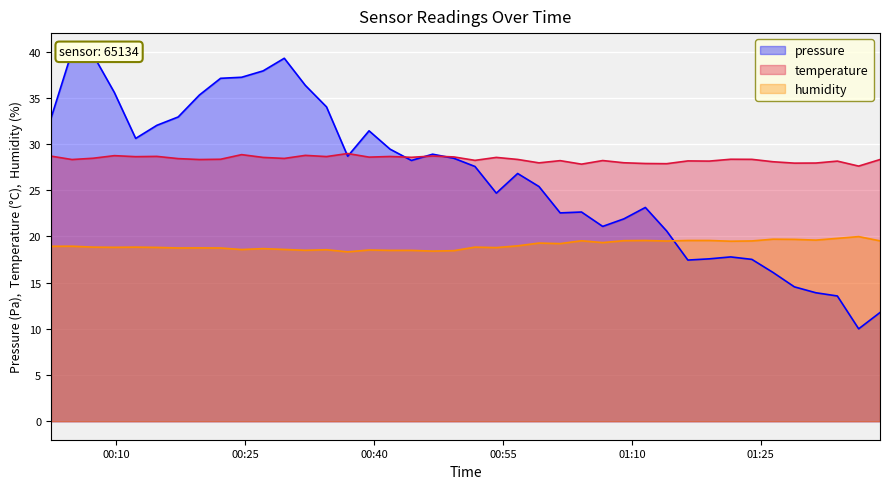

What value does the pressure series have at 2022-07-10T01:38:53?

11.8